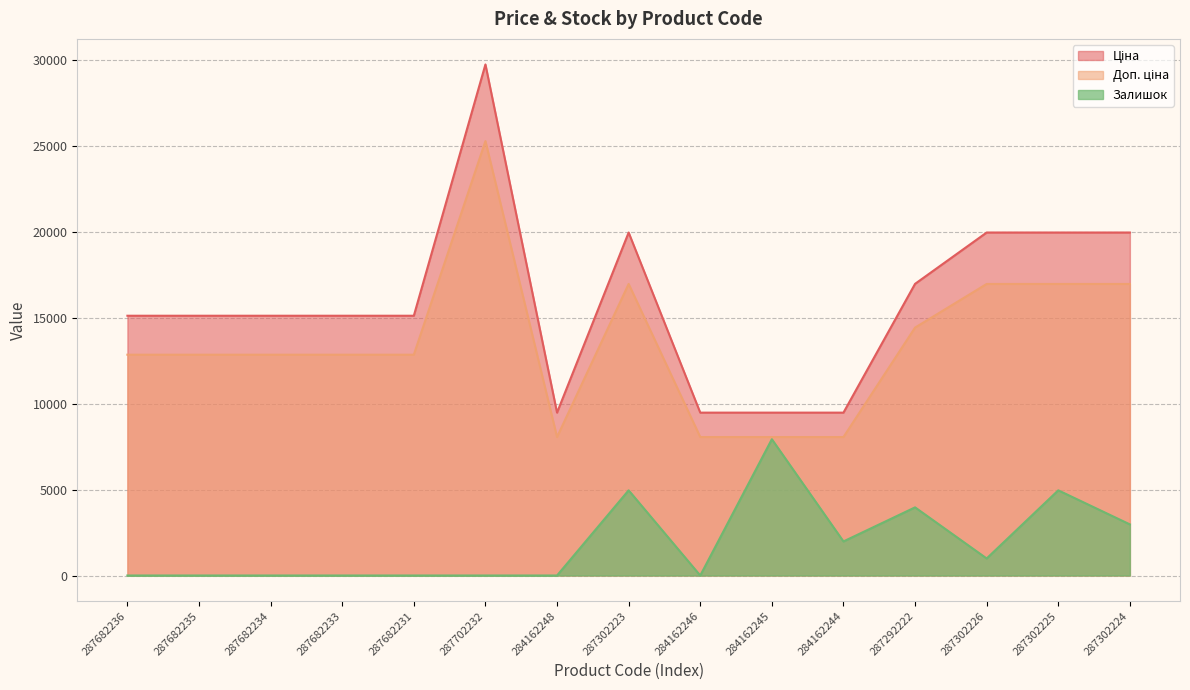

What is the total value across all series at 287682233?

27972.0